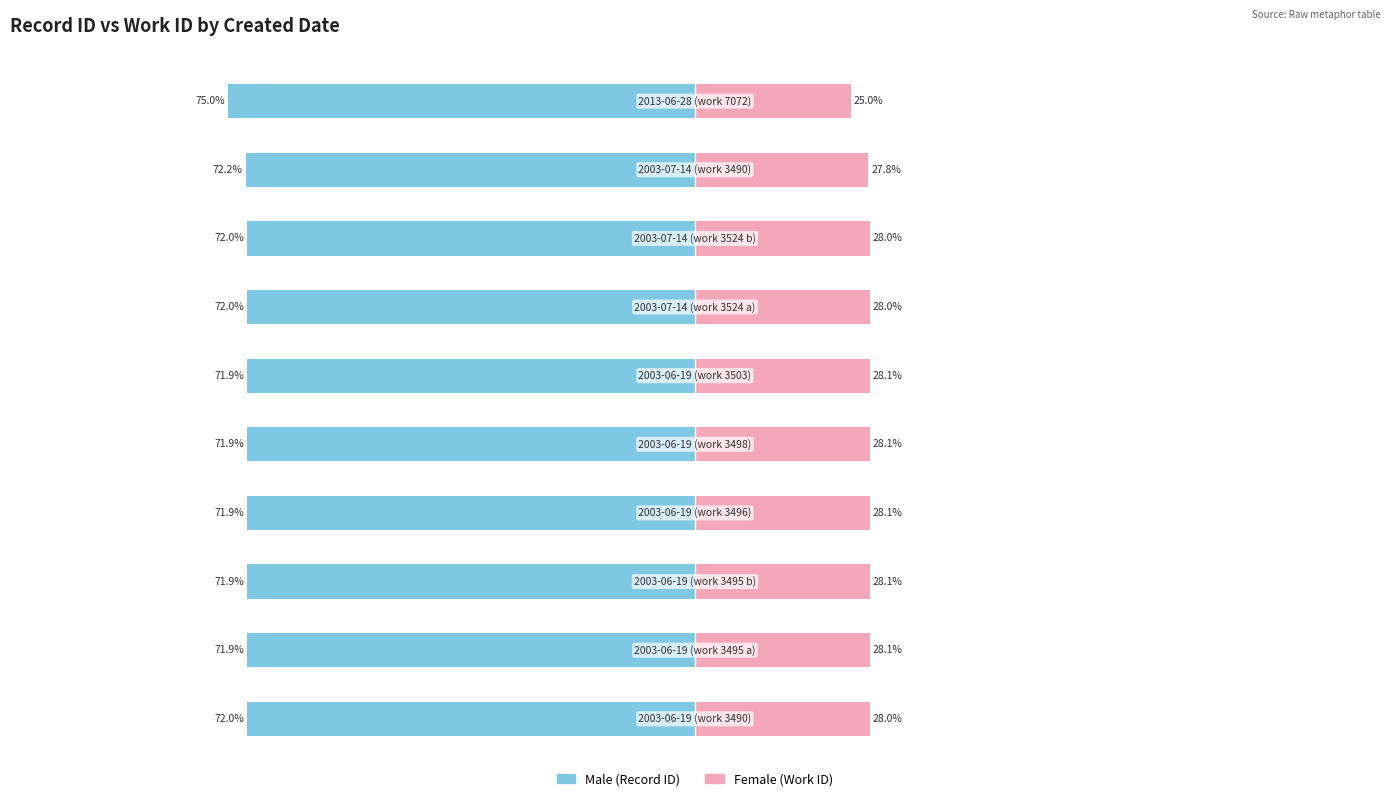

Between 5 and 7, which series saw the biggest shift?

Male